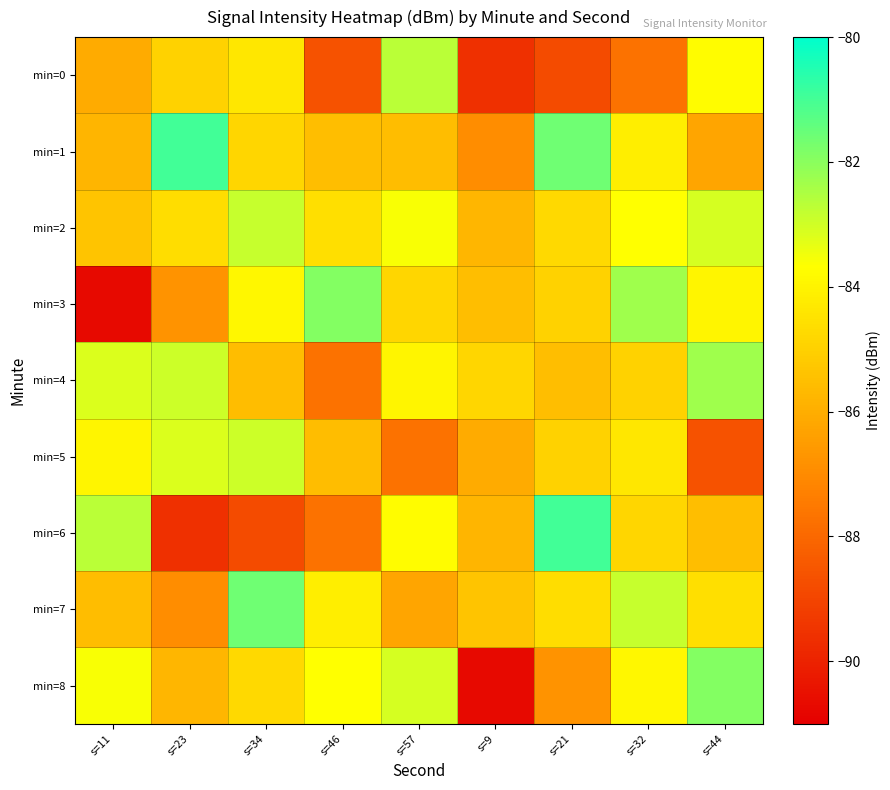

Count the number of categories in the chart.

9